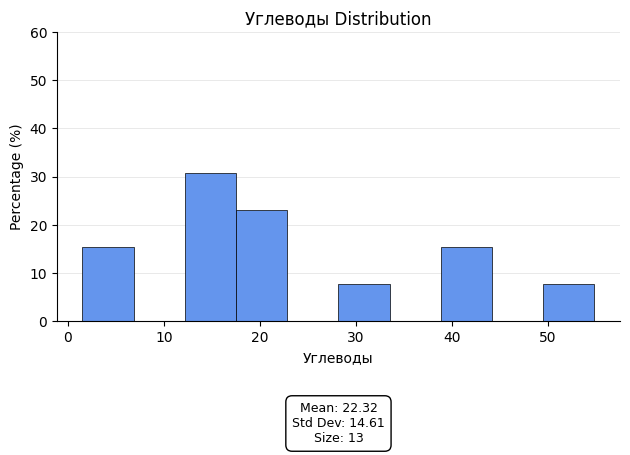

Over which range of the x-axis is the bar tallest?

12 to 18